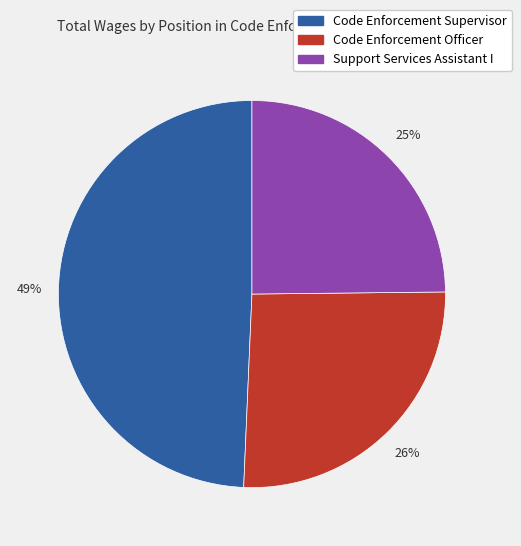

To the nearest percent, what is the difference between the largest and smallest slice percentages?

24%